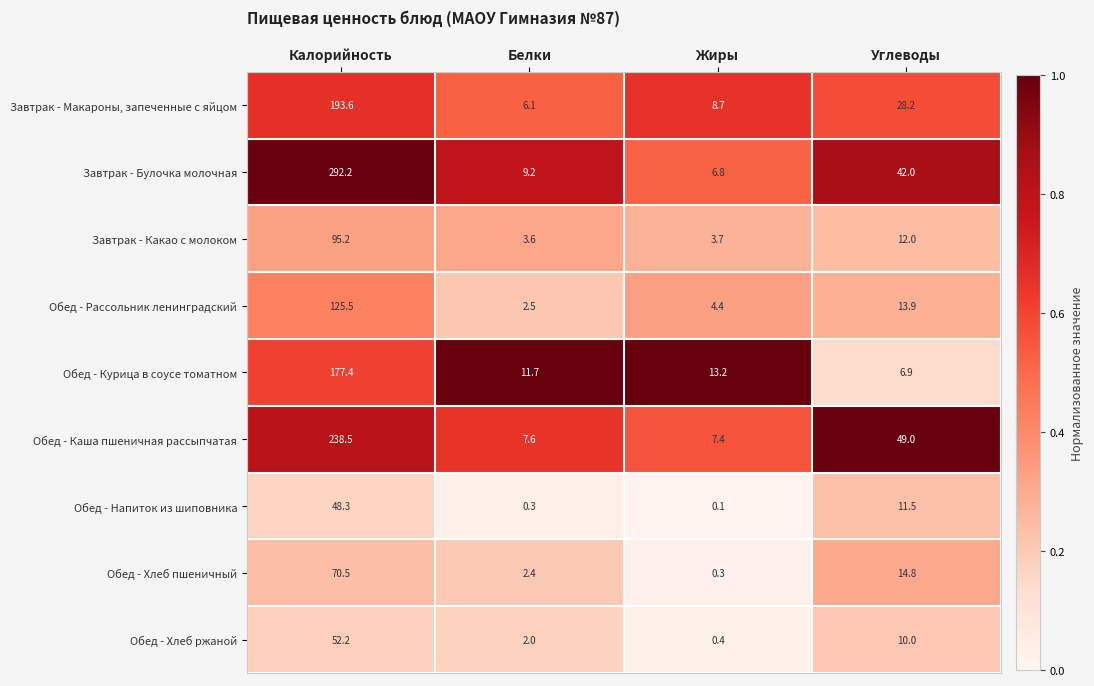

Rank the series by their maximum value, from lowest to highest.

Обед - Напиток из шиповника, Обед - Хлеб ржаной, Обед - Хлеб пшеничный, Завтрак - Какао с молоком, Обед - Рассольник ленинградский, Обед - Курица в соусе томатном, Завтрак - Макароны, запеченные с яйцом, Обед - Каша пшеничная рассыпчатая, Завтрак - Булочка молочная